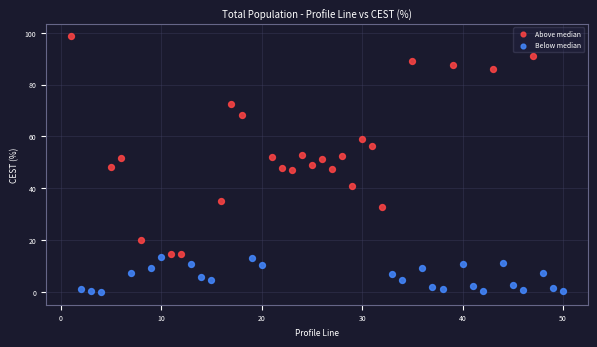

Which series contains the highest Y value?

Above median